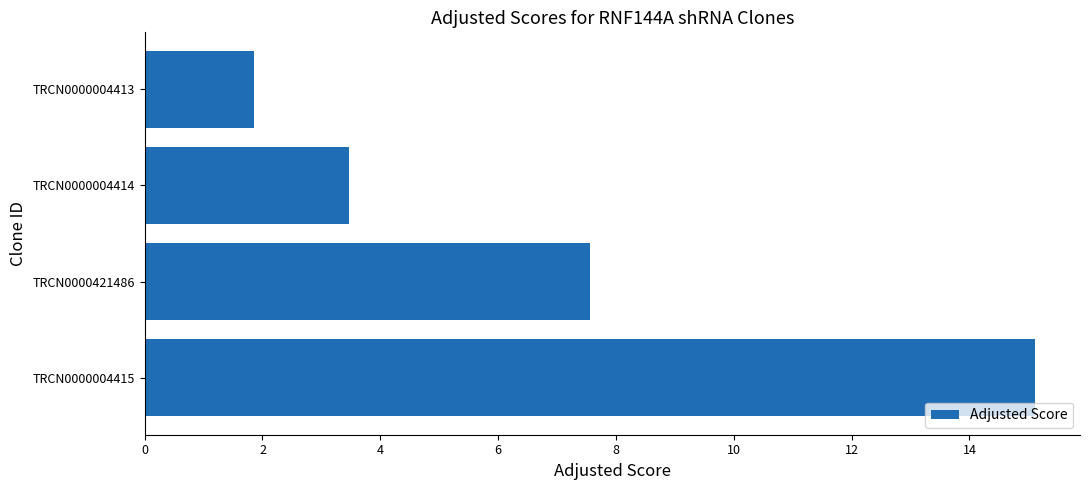

How many data points are above 7?

2